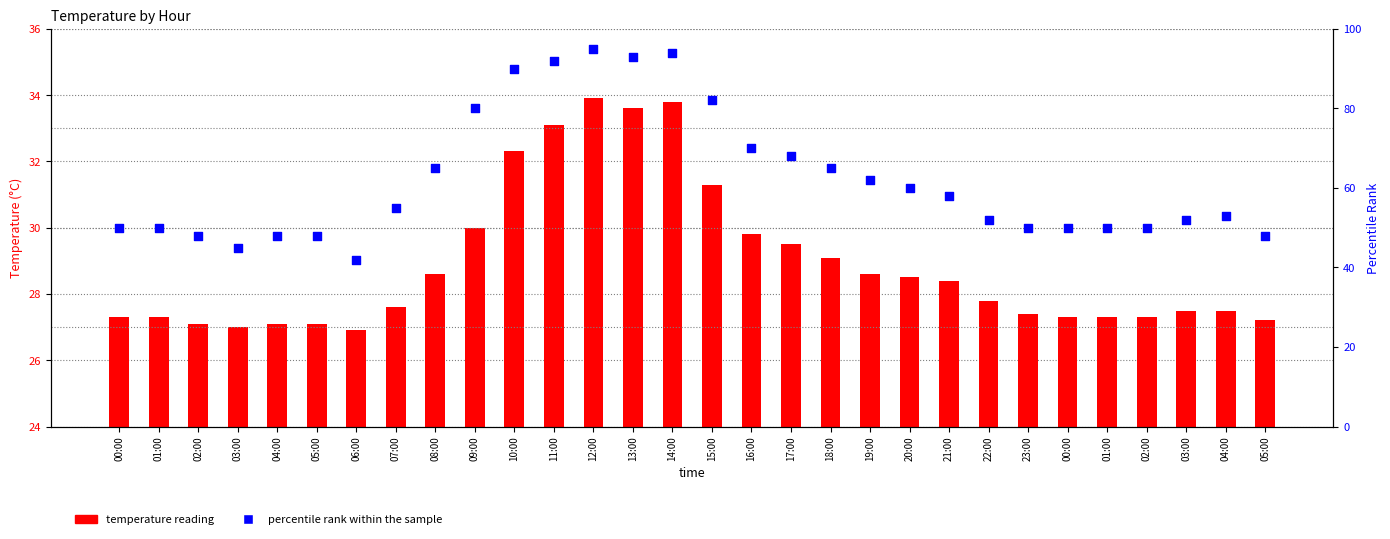

Which series contains the lowest Y value?

temperature reading